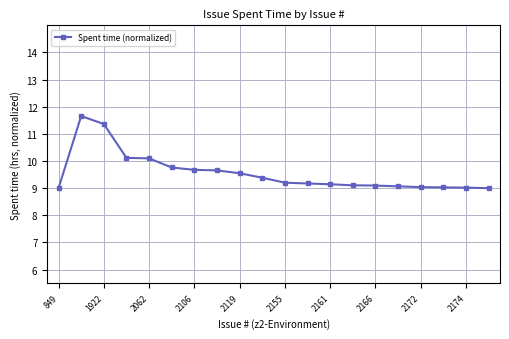

What is the difference between the maximum and second lowest values?

2.7